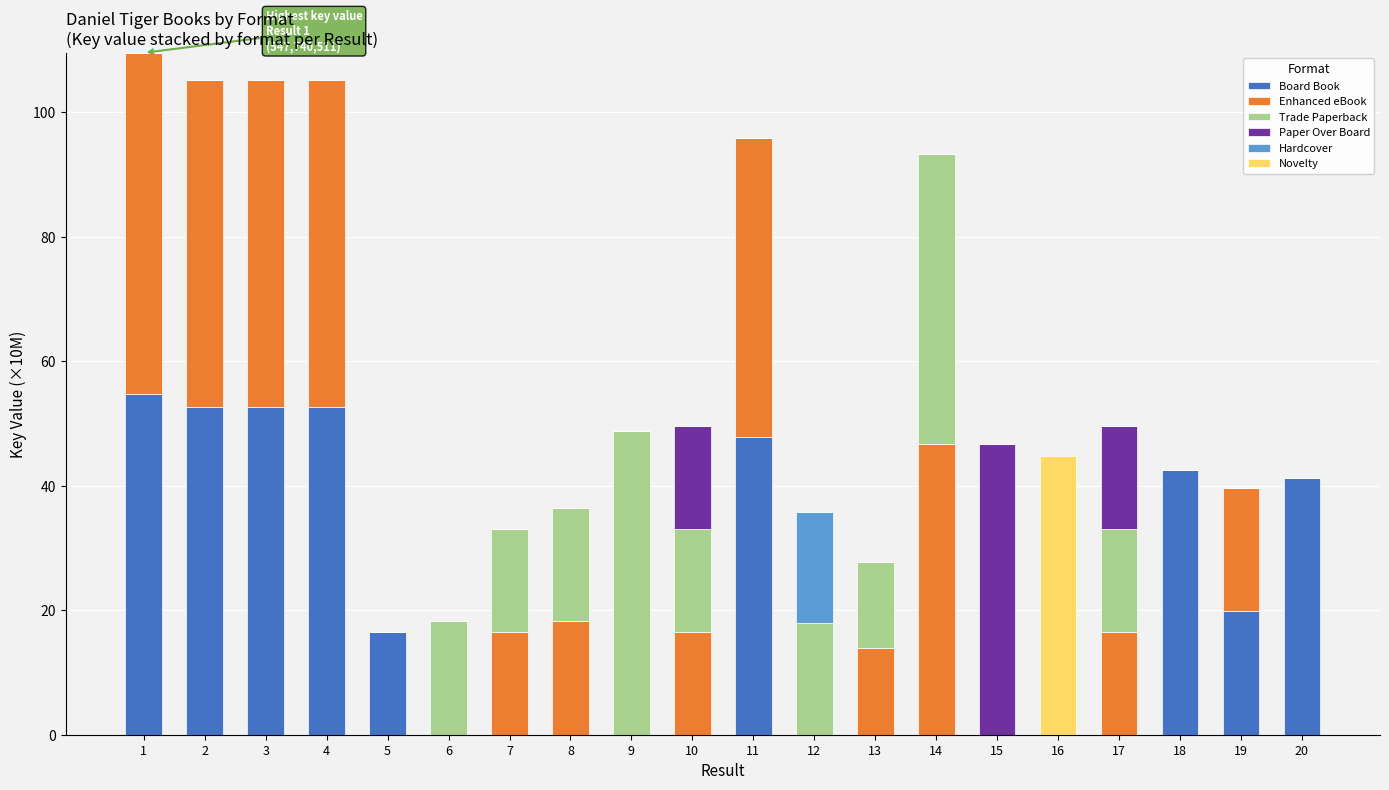

What is the sum of all Board Book values?

380.6